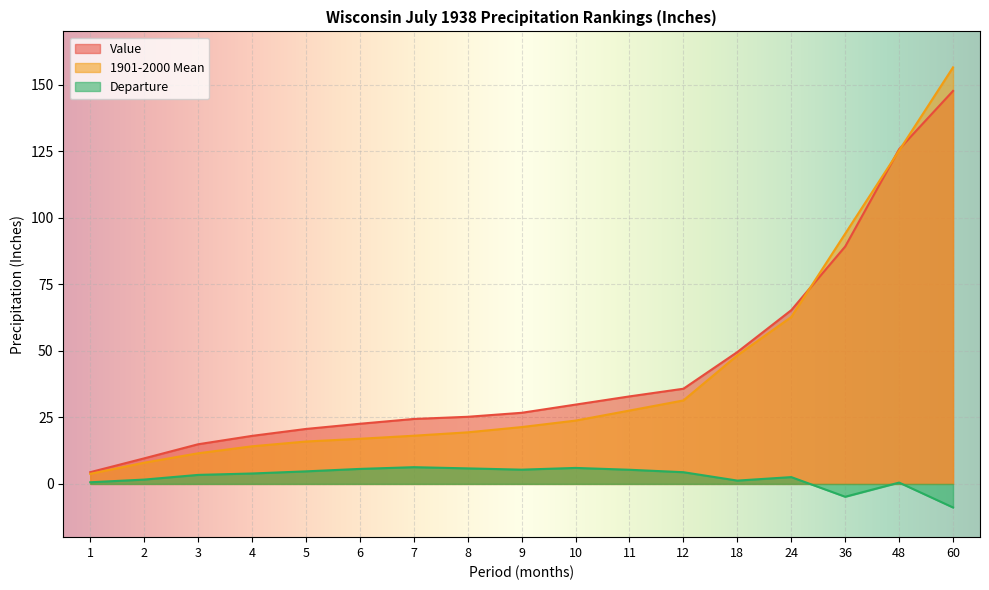

True or false: 1901-2000 Mean has a value of 39.3 at 10.

False